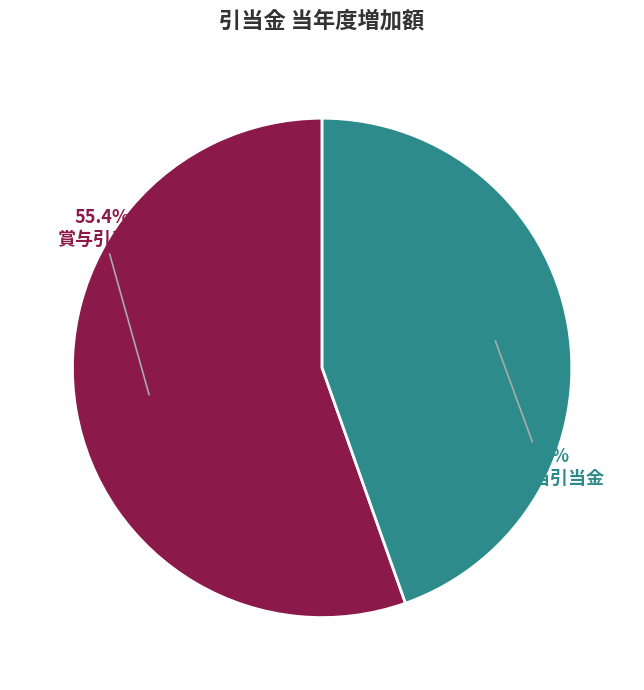

Which category accounts for the majority?

賞与引当金